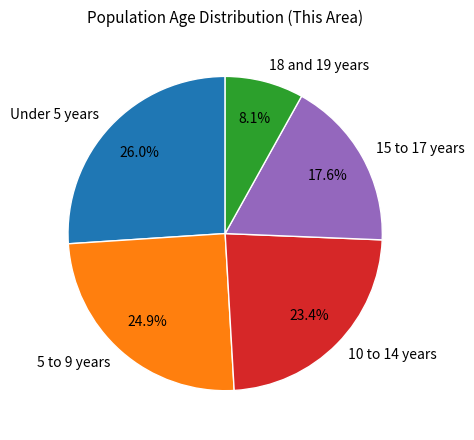

What percentage is the 18 and 19 years slice, to the nearest percent?

8%